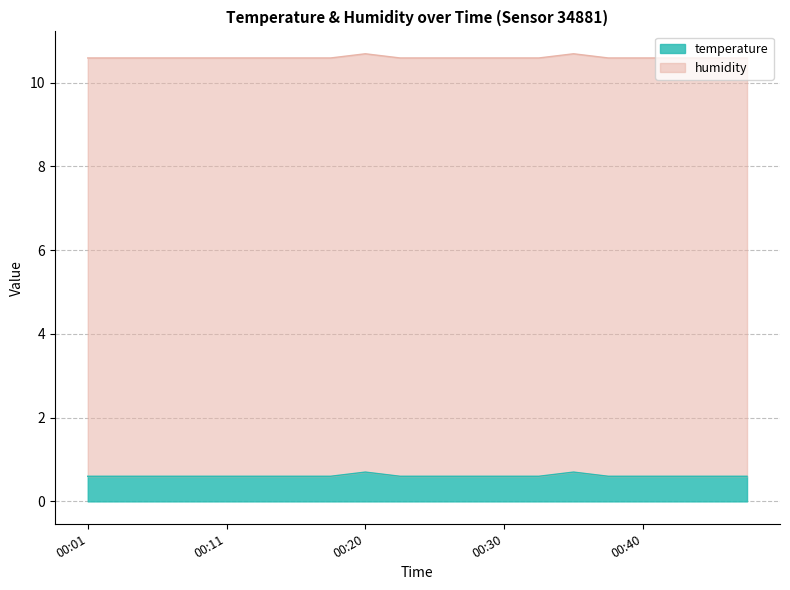

What is the maximum value for temperature?

0.7